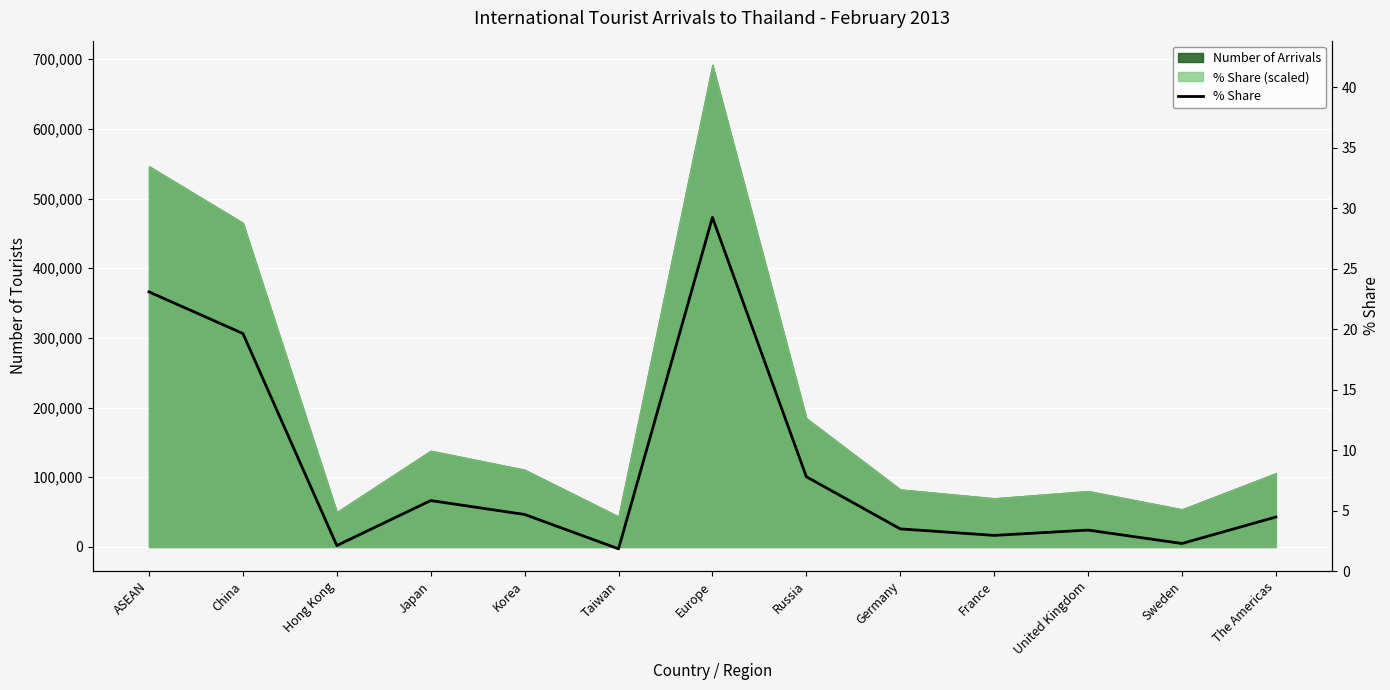

Reading left to right, list all the values displayed in this chart.

23.1	19.6	2.1	5.8	4.7	1.8	29.2	7.8	3.5	3.0	3.4	2.3	4.5